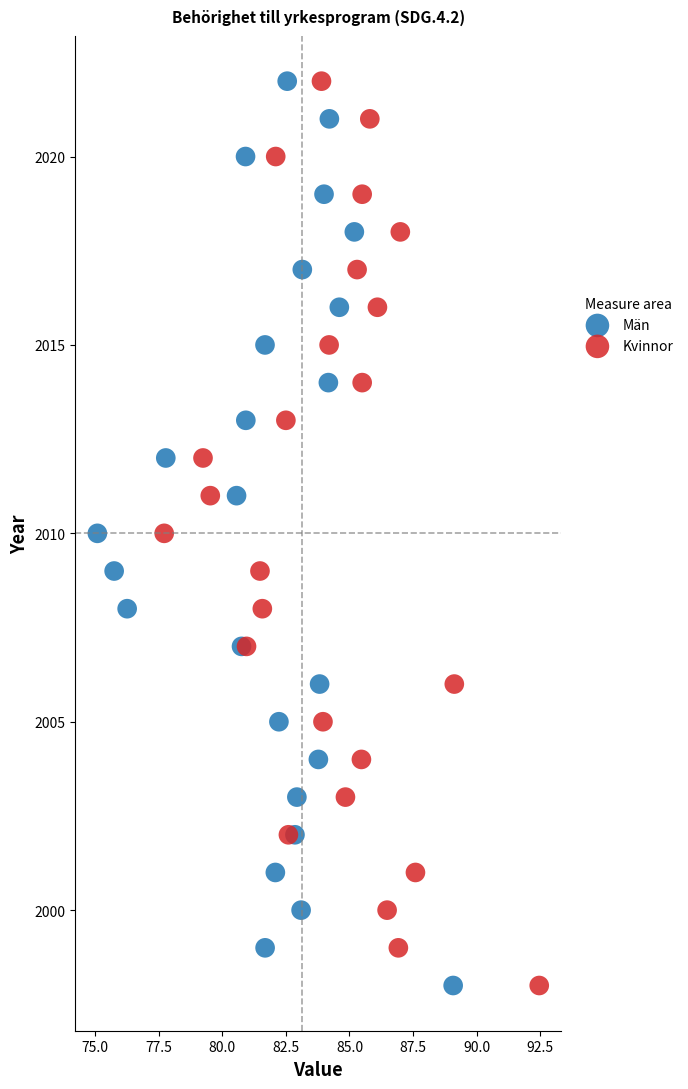

What are all the series names shown in the legend?

Män, Kvinnor